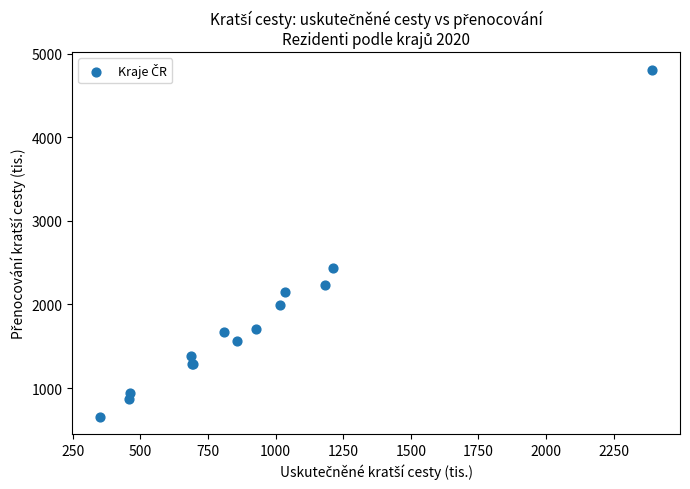

What Y value in the scatter plot is closest to 2734?

2440.5